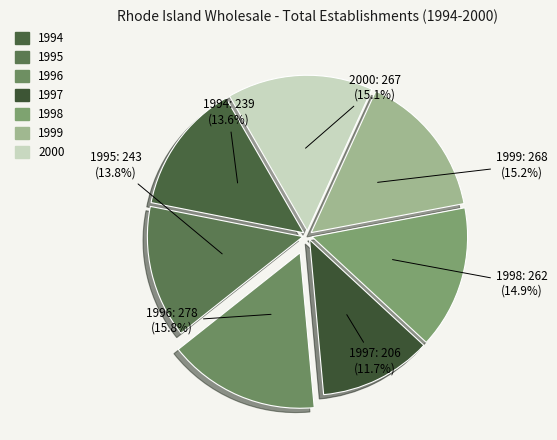

Which has a higher value, 1997 or 1996?

1996